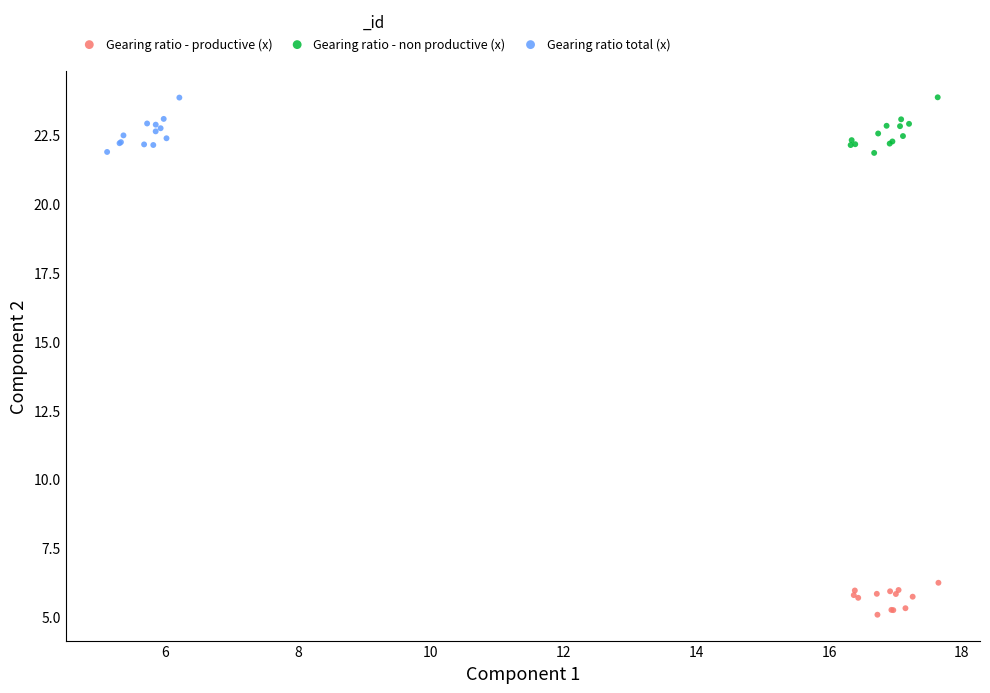

What are all the series names shown in the legend?

Gearing ratio - productive (x), Gearing ratio - non productive (x), Gearing ratio total (x)